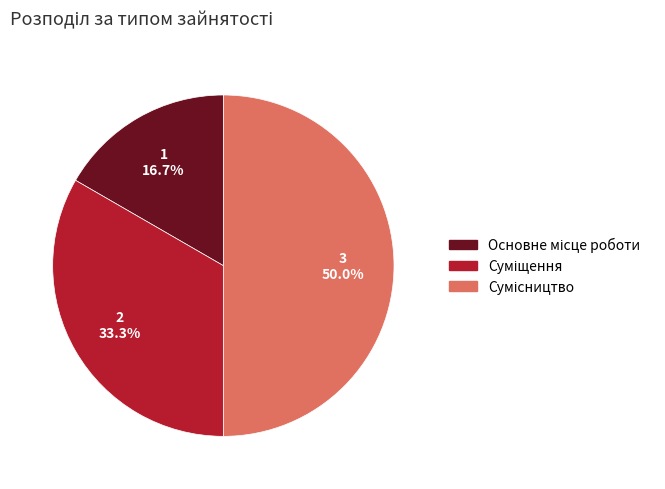

Rank the categories by value from lowest to highest.

Основне місце роботи, Суміщення, Сумісництво